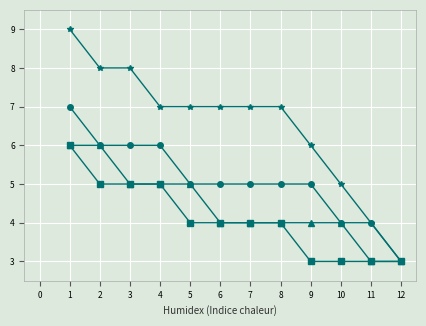

What is the spread (max minus min) of values at 1?

3